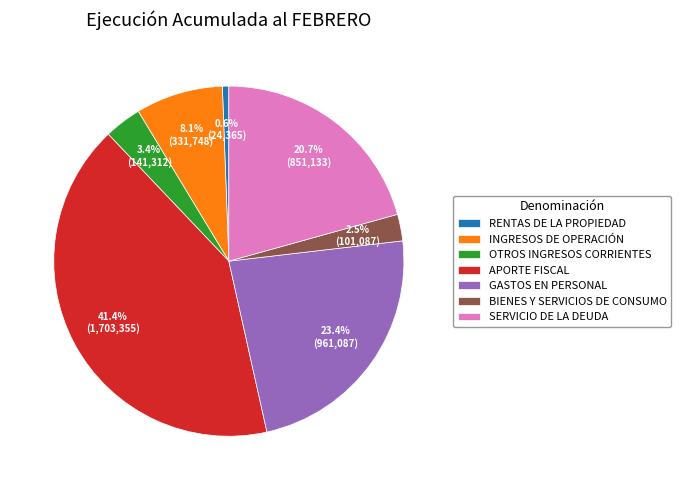

To the nearest percent, what is the difference between the largest and smallest slice percentages?

41%